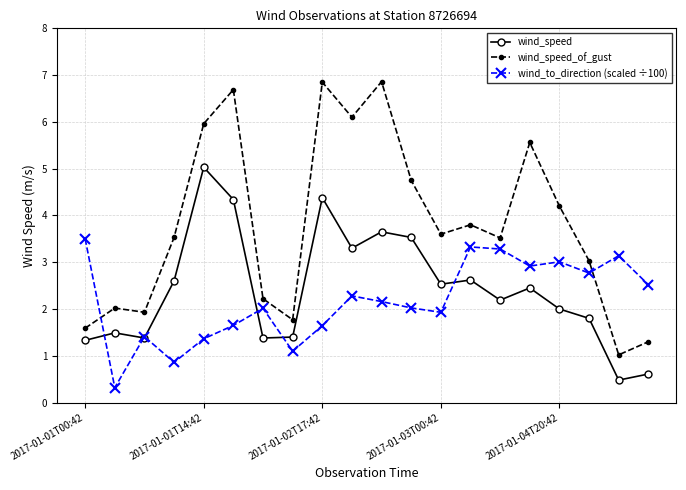

Which series ends up on top after the final intersection of wind_to_direction (scaled ÷100) and wind_speed_of_gust?

wind_to_direction (scaled ÷100)